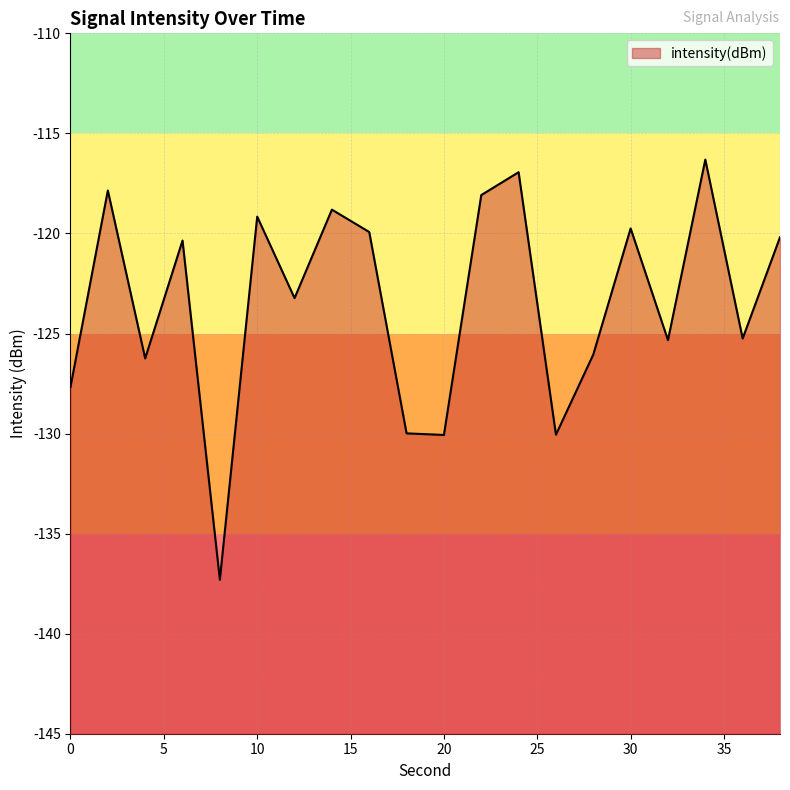

What is the average value?

-123.4